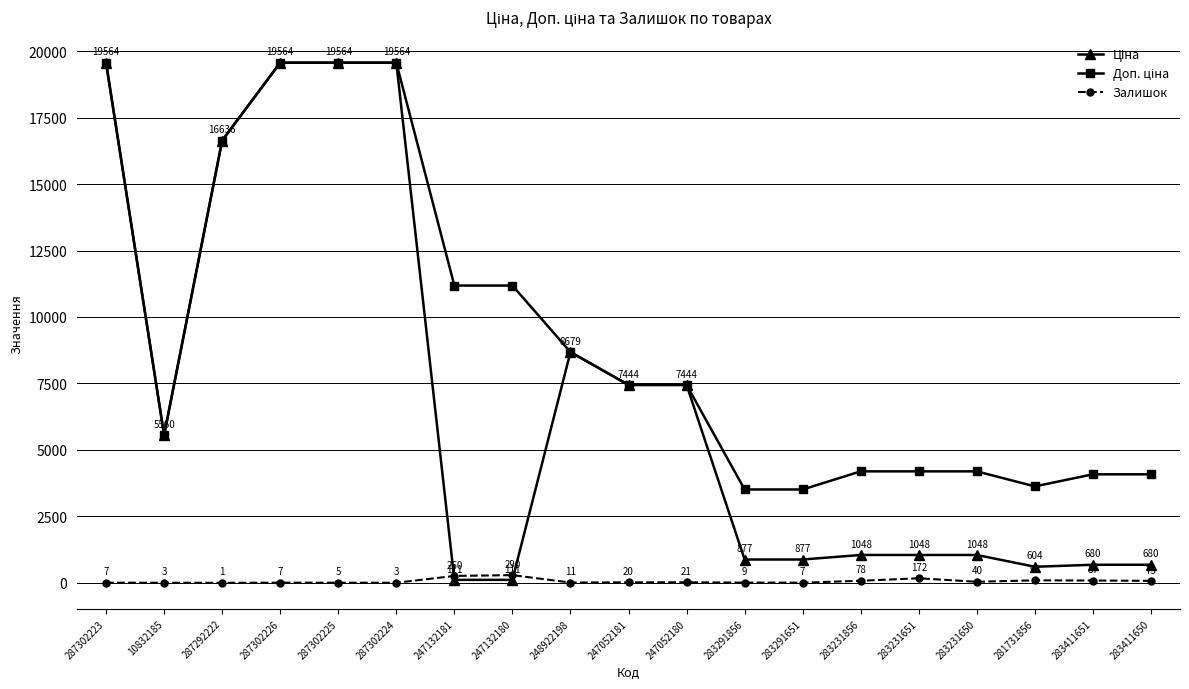

At how many categories does at least one series exceed 19251?

4